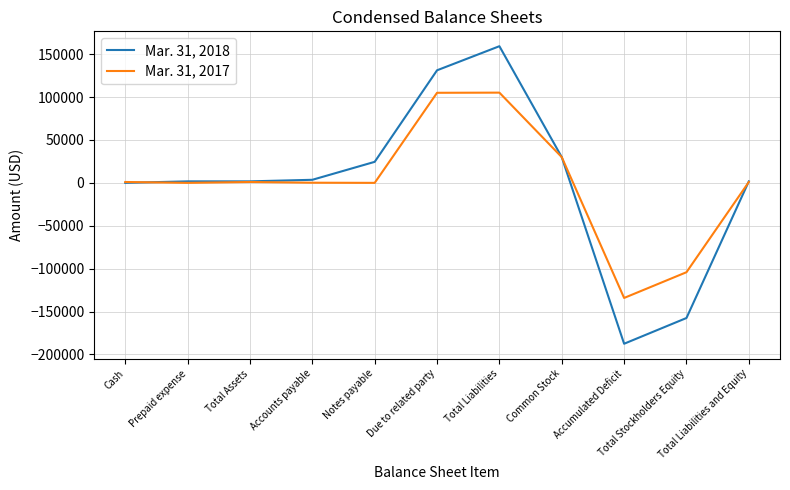

How many values in the Mar. 31, 2017 series are below 1015?

5